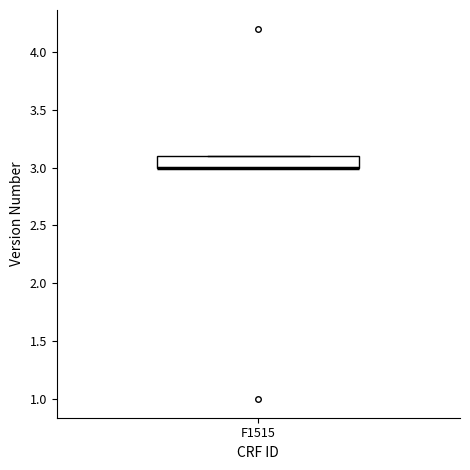

Where is the lower edge of the box for F1515 on the y-axis? The values are not printed on the chart, so give them approximately, as read against the axis.

3.0